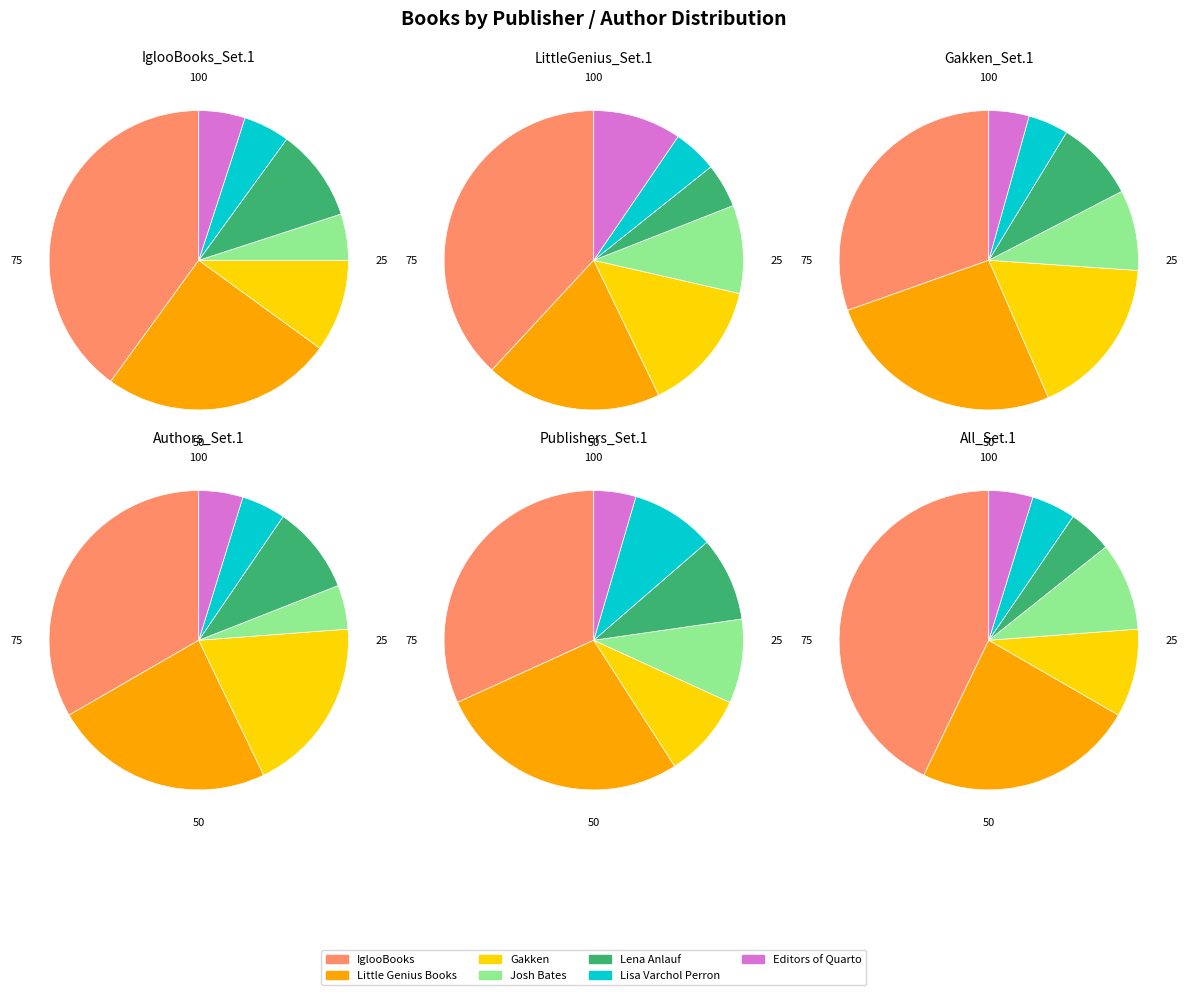

To the nearest percent, what is the difference between the largest and smallest slice percentages?

35%